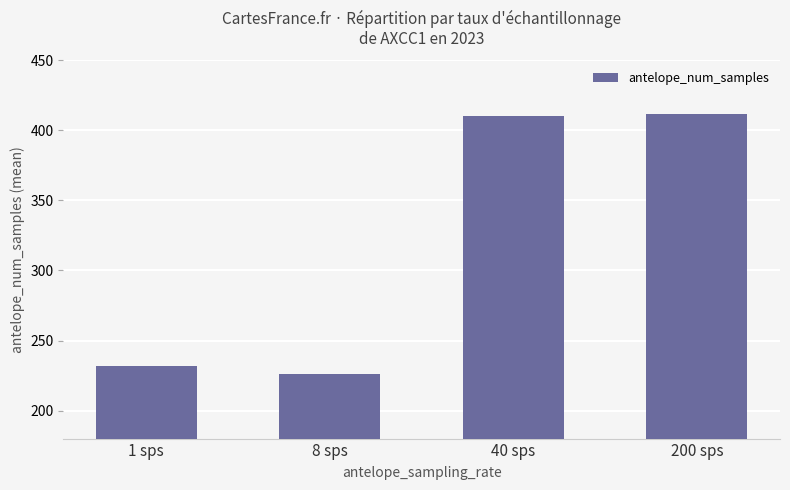

Is it true that the value at 200 sps is 263?

False